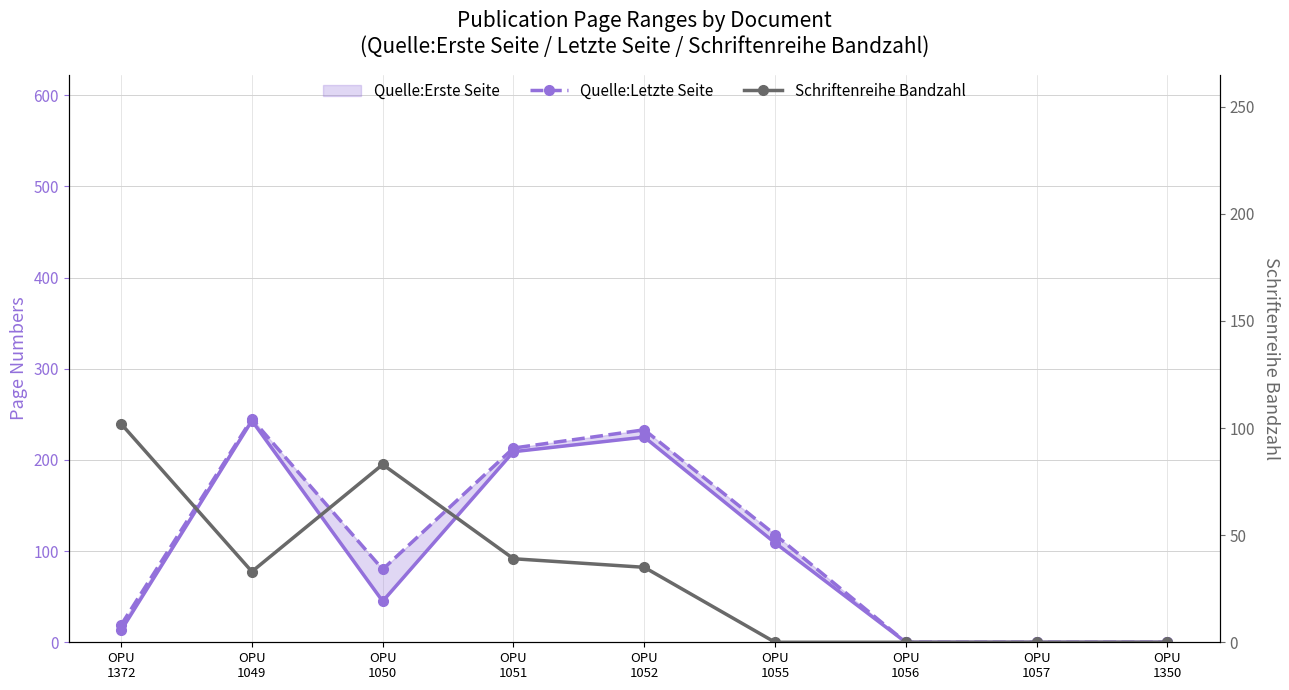

How many intersections are there between Quelle:Erste Seite and Schriftenreihe Bandzahl?

3